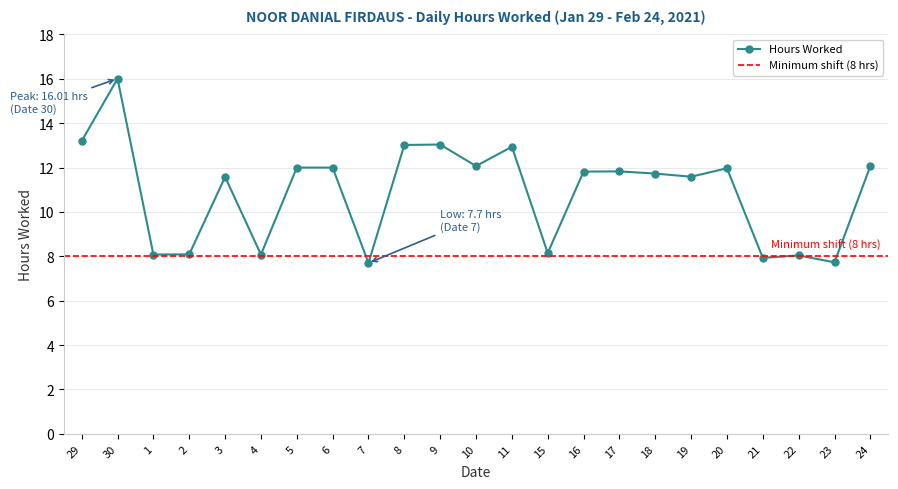

Reading right to left, transcribe all the data shown in this chart.

24=12.1	23=7.7	22=8.0	21=7.9	20=12.0	19=11.6	18=11.7	17=11.8	16=11.8	15=8.2	11=12.9	10=12.1	9=13.0	8=13.0	7=7.7	6=12.0	5=12.0	4=8.1	3=11.6	2=8.1	1=8.1	30=16.0	29=13.2